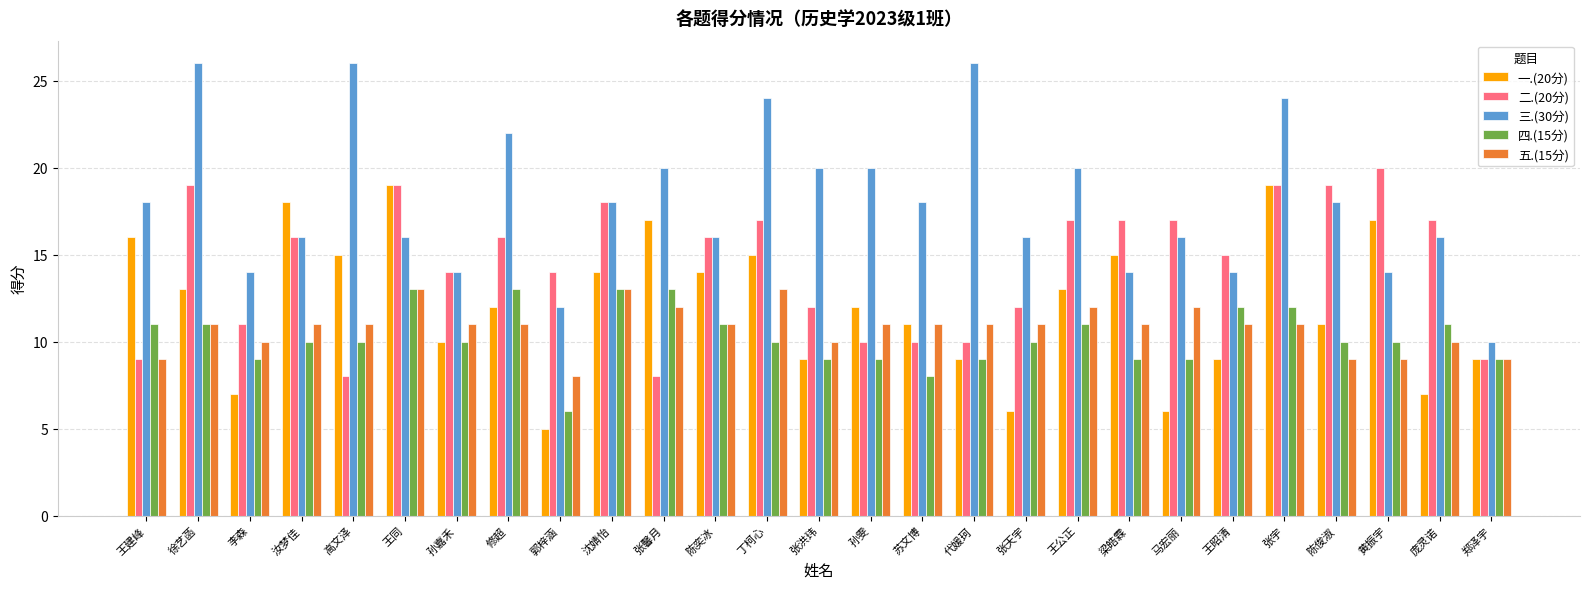

True or false: 一.(20分) has a value of 12 at 张馨月.

False